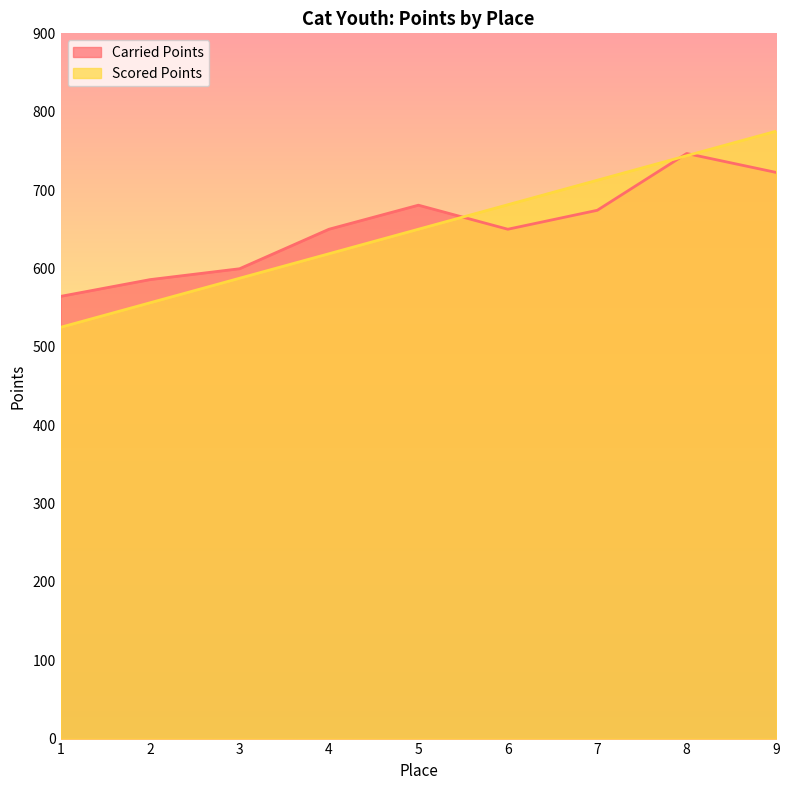

At which label does Scored Points reach its peak?

9